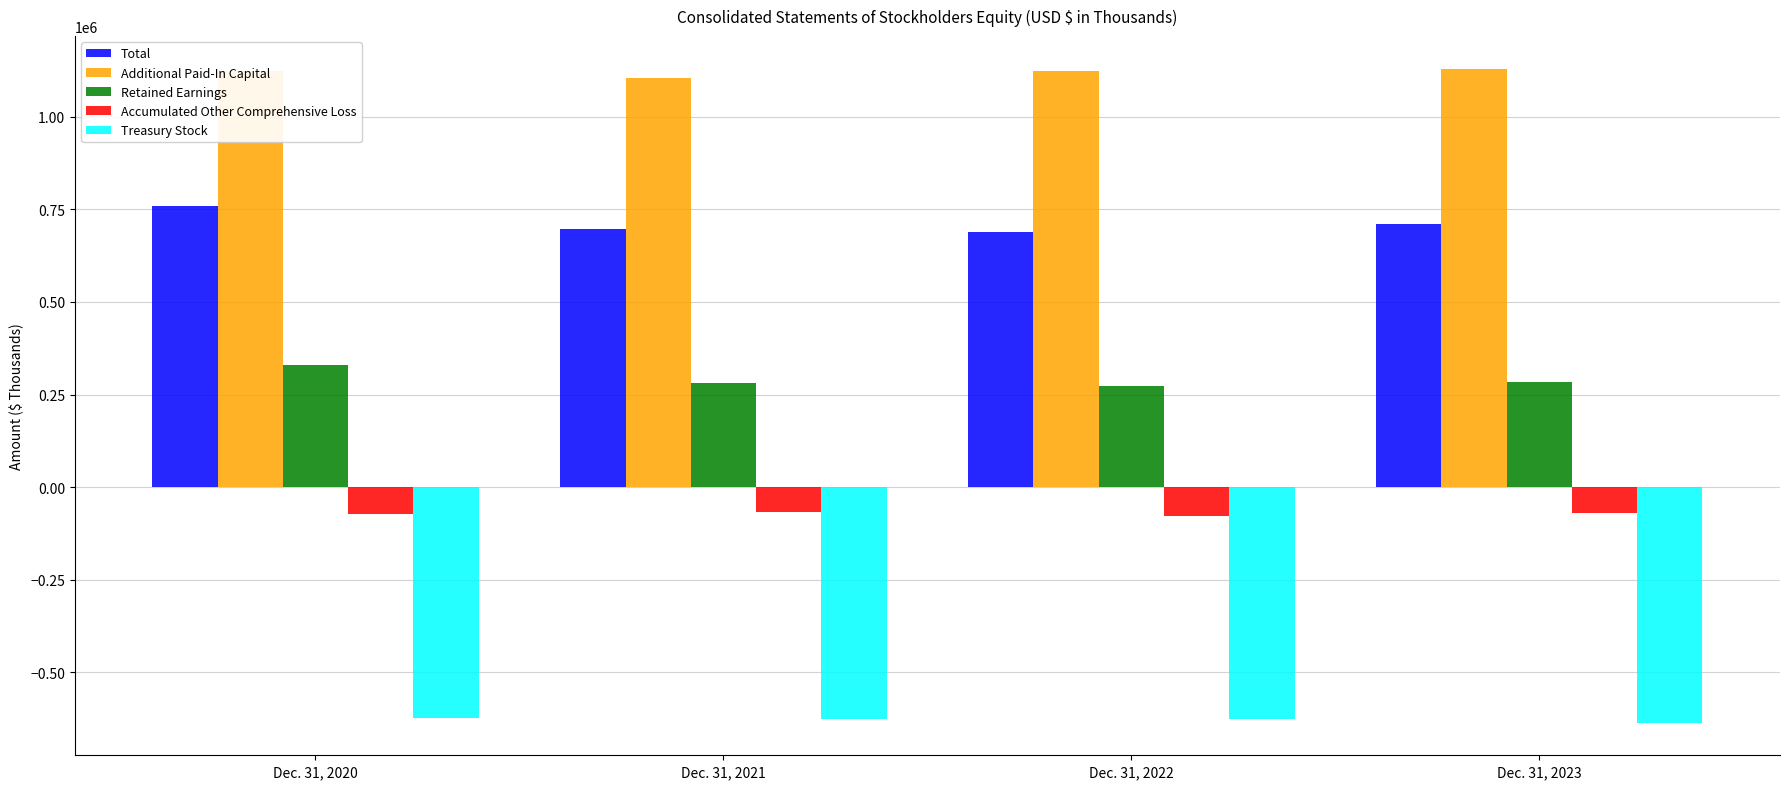

At which label does Retained Earnings reach its peak?

Dec. 31, 2020